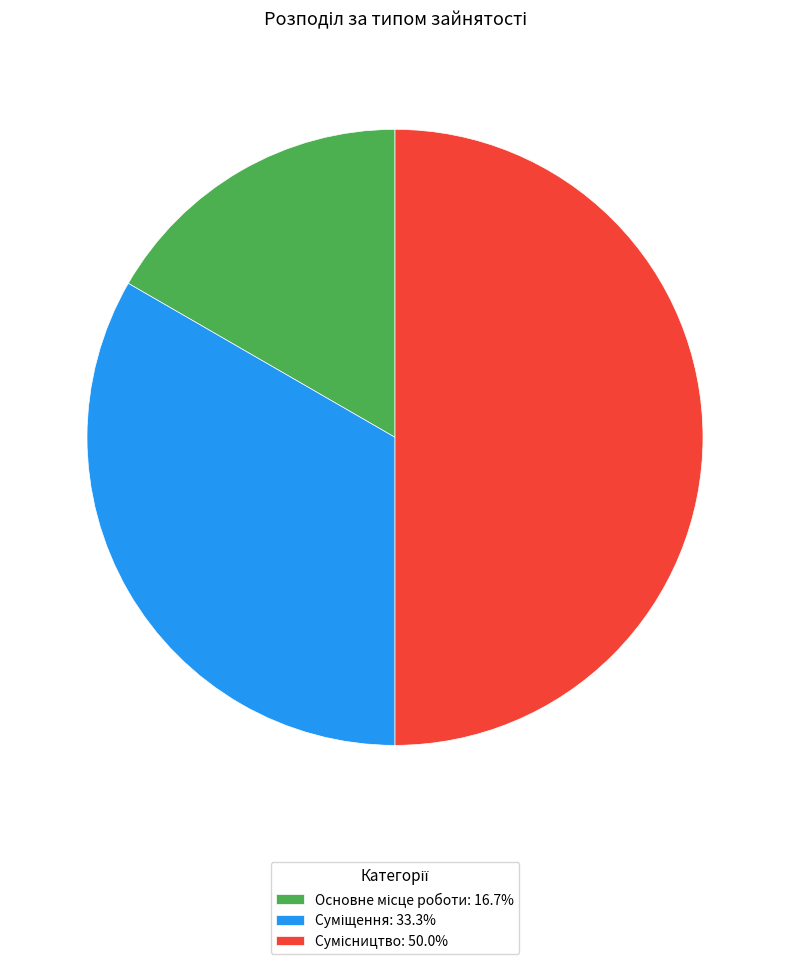

How many segments does this pie chart have?

3